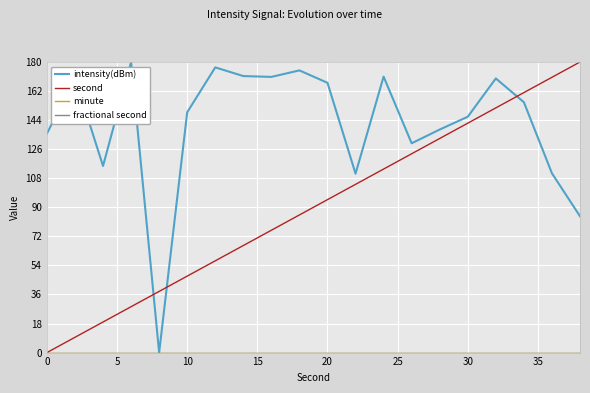

True or false: fractional second and intensity(dBm) intersect in this chart.

False